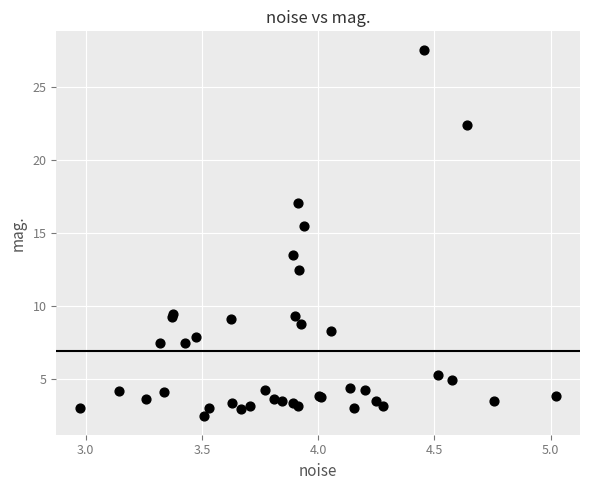

What Y value in the scatter plot is closest to 14?

13.5